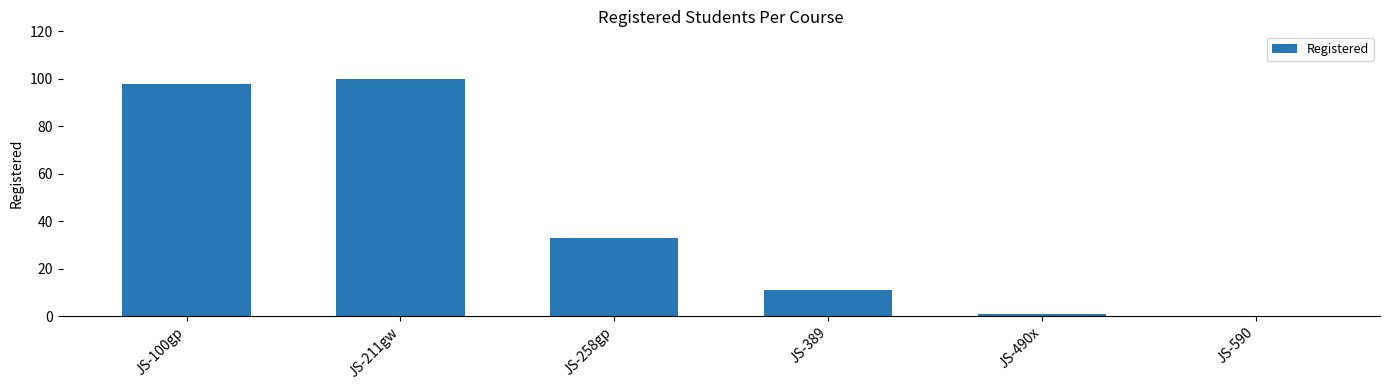

Approximately how many times larger is the value at JS-490x compared to JS-389?

0.1